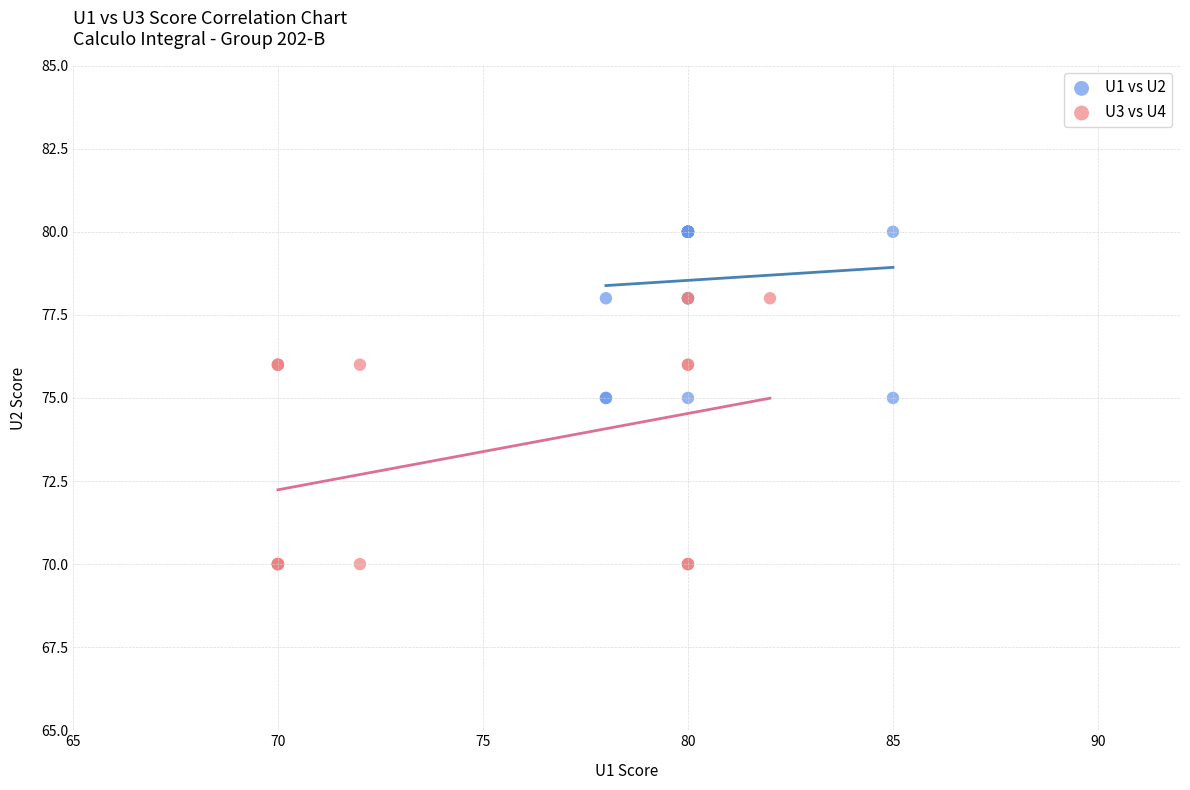

Which series has the widest spread of Y values?

U3 vs U4